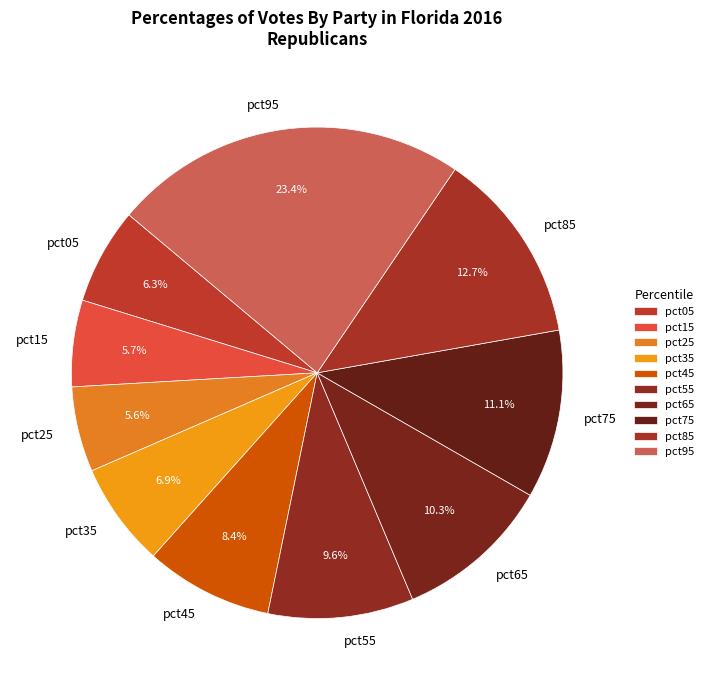

To the nearest percent, what portion does pct15 represent?

6%